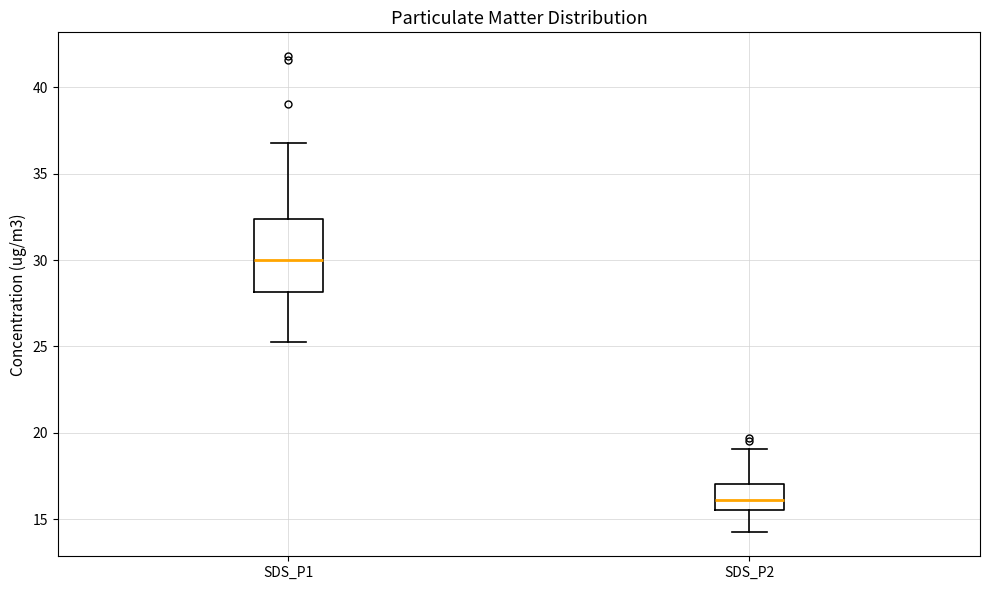

Reading left to right, transcribe this box plot: for each box, give where its median line is, the range the box spans, and where its two whiskers end, as read against the y-axis. The values are not printed on the chart, so give them approximately, as read against the axis.

SDS_P1: median 30.0, box 28.0 to 32.5, whiskers 25.5 to 37.0
SDS_P2: median 16.0, box 15.5 to 17.0, whiskers 14.0 to 19.0